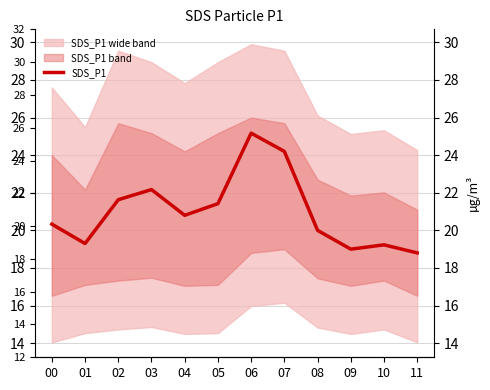

What is the difference between the values at 04 and 09?

1.8